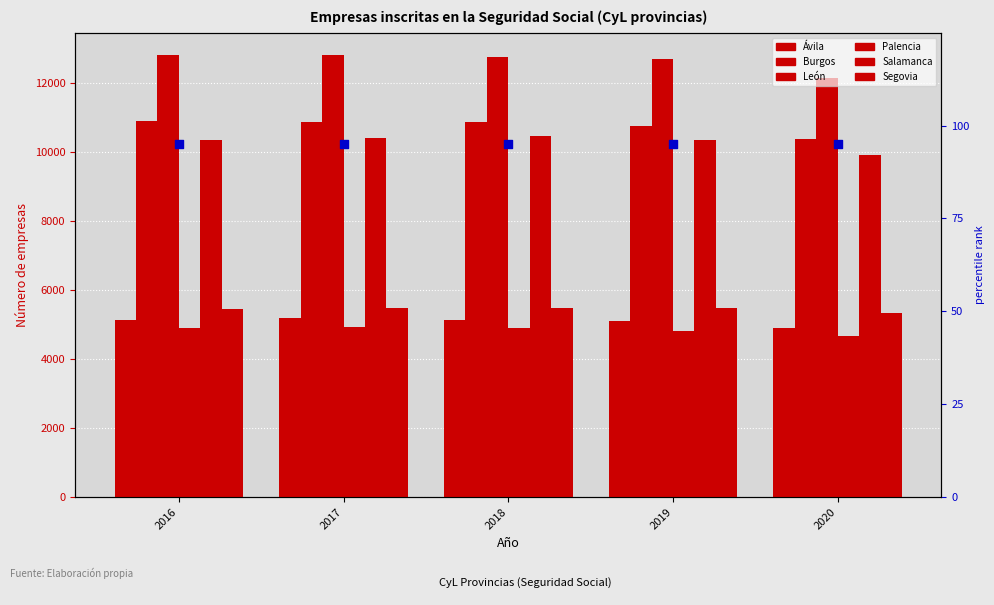

Which series contains the highest Y value?

León